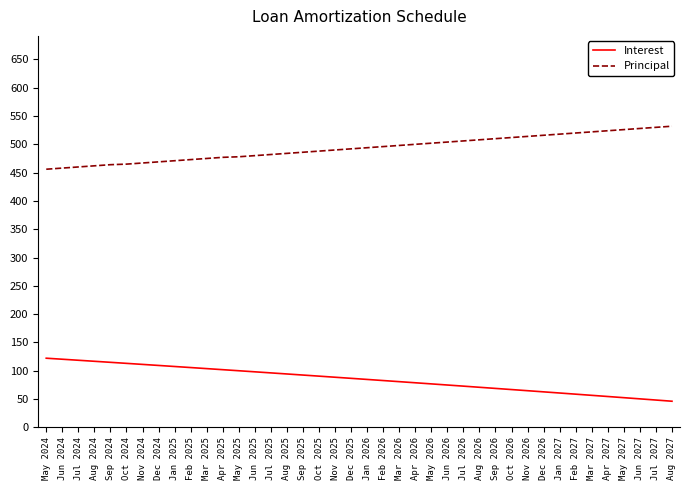

Is the value of Principal at Mar 2025 greater than the value of Interest at Jul 2025?

Yes